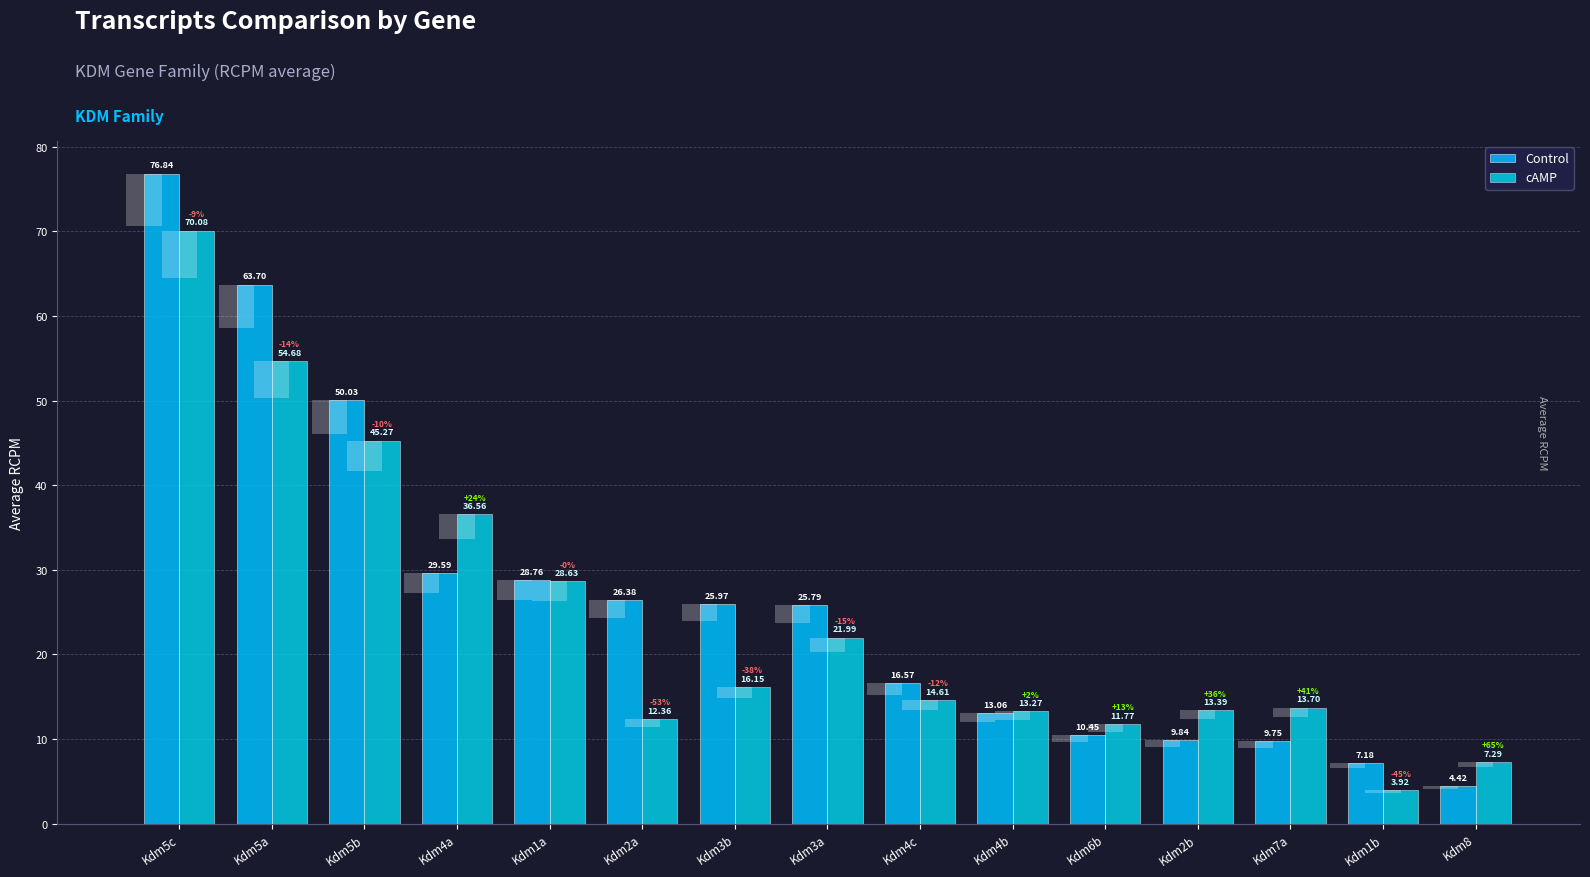

What position from the right is Kdm2a?

10